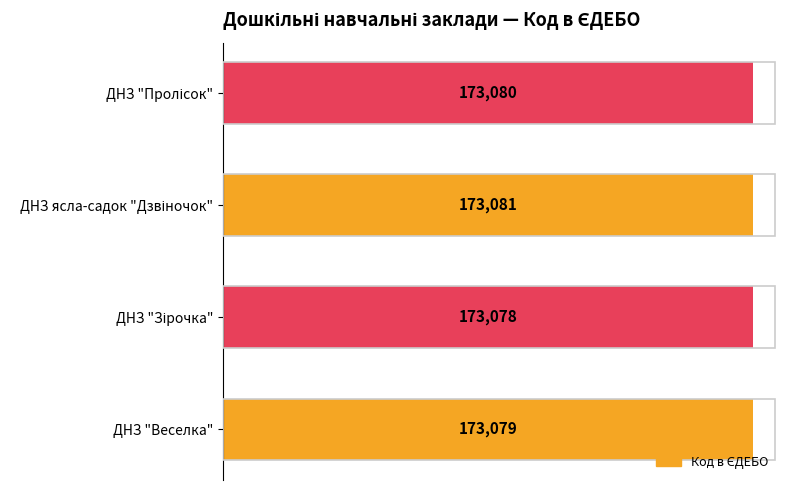

Reading top to bottom, what are all the values shown in this chart?

173080	173081	173078	173079